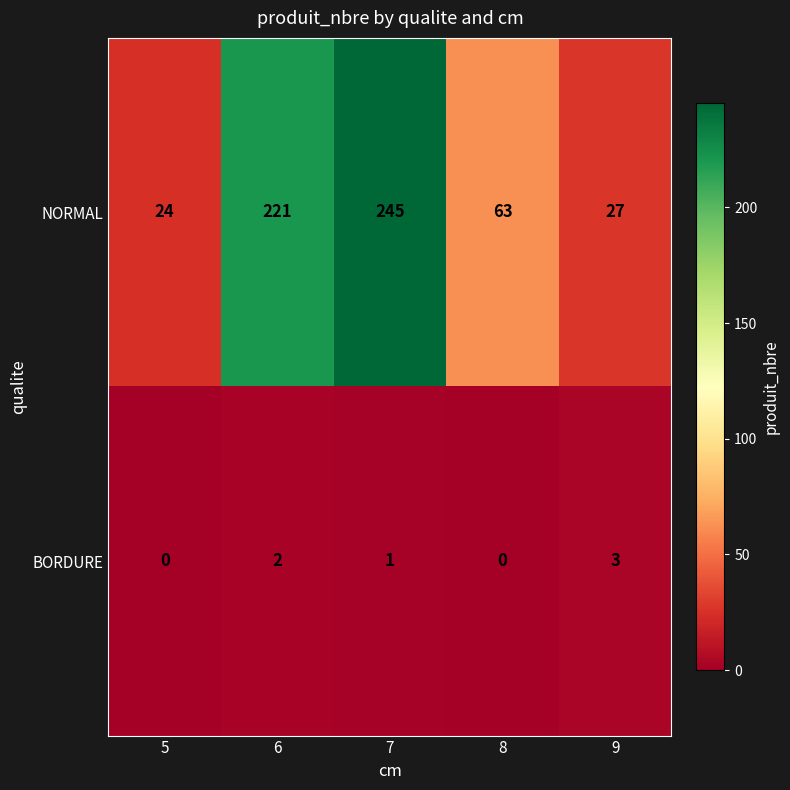

What is the difference between the maximum and second lowest values in the NORMAL series?

218